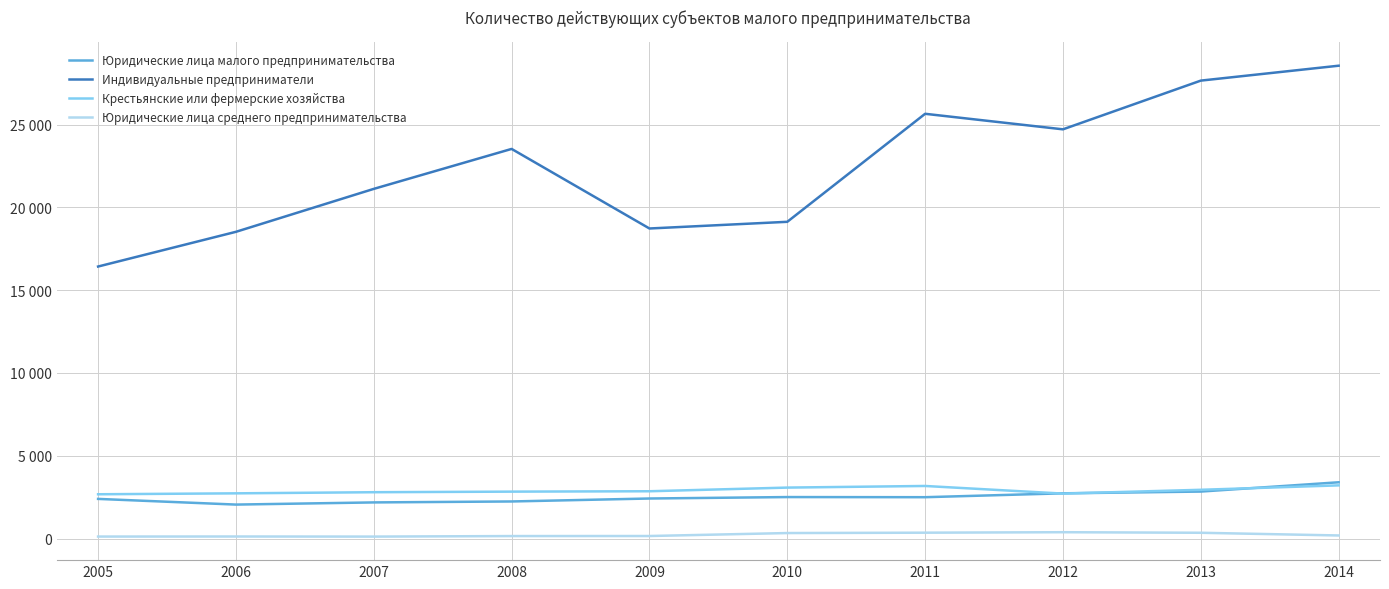

Which has a higher value, 2012 or 2010?

2012